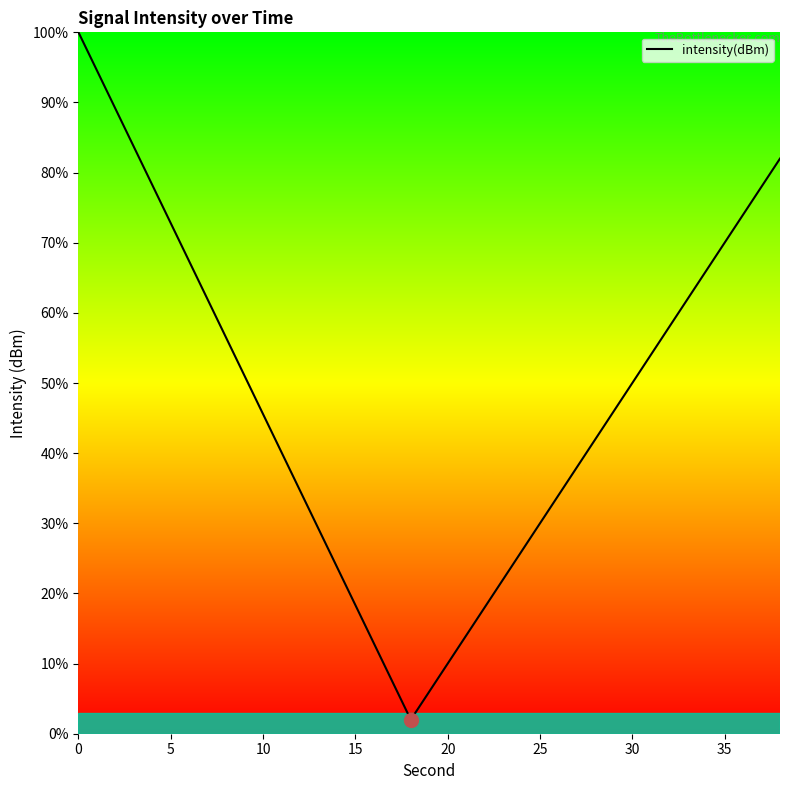

Count the number of values greater than 45.

11